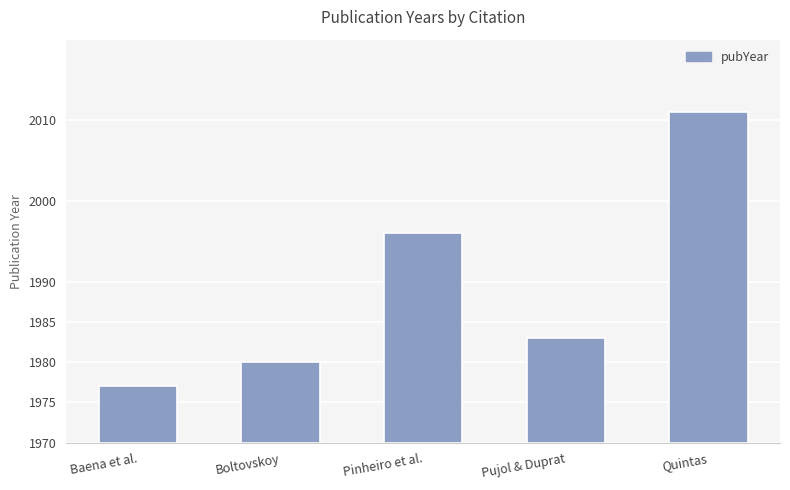

Where does the data first go above 13?

Pinheiro et al.